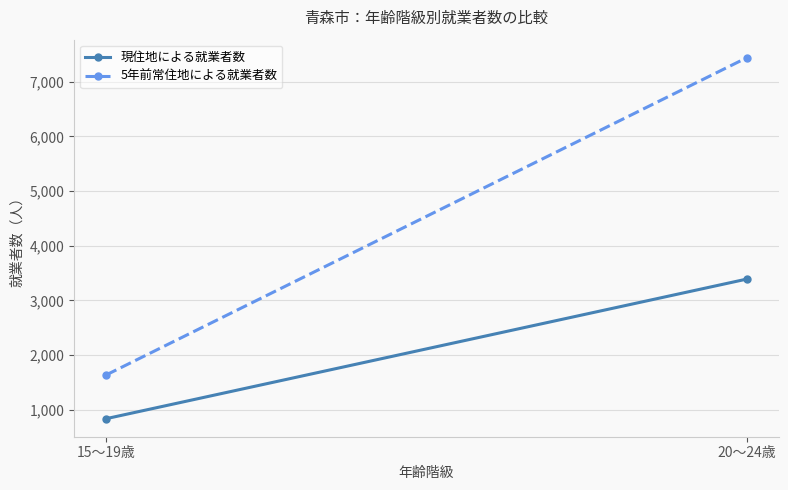

At how many categories does at least one series exceed 973?

2